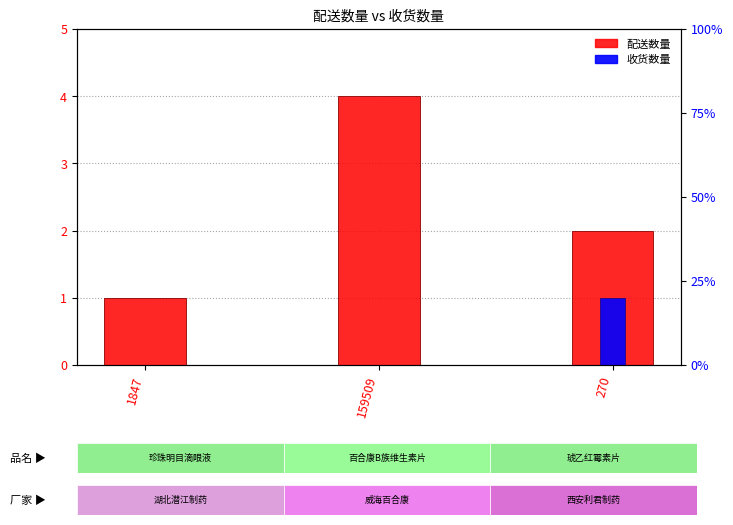

How many values in the 配送数量 series are below 2?

1